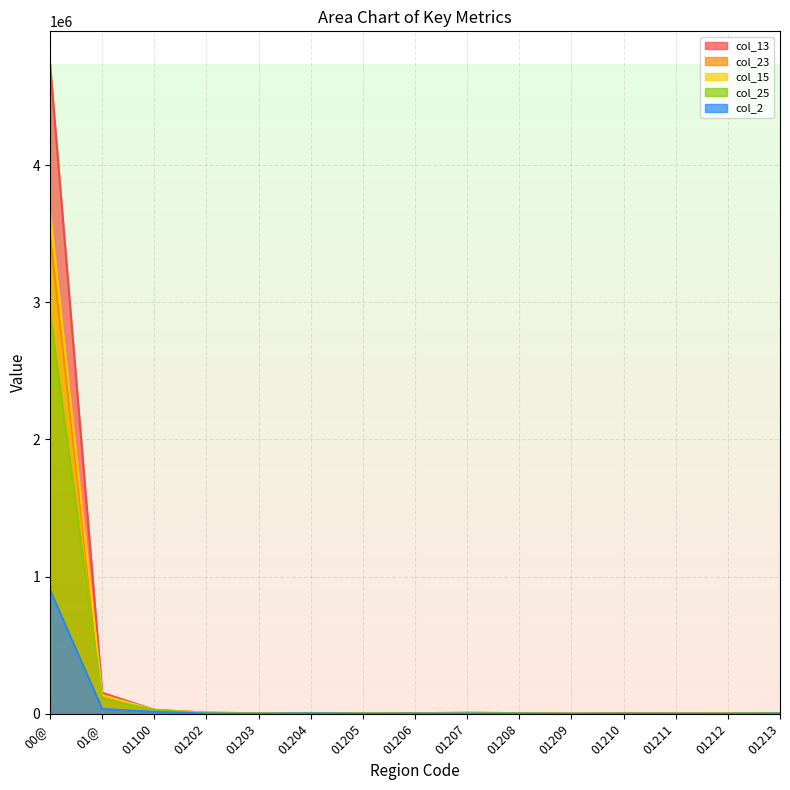

Is the value of col_23 at 01210 greater than the value of col_25 at 01213?

No